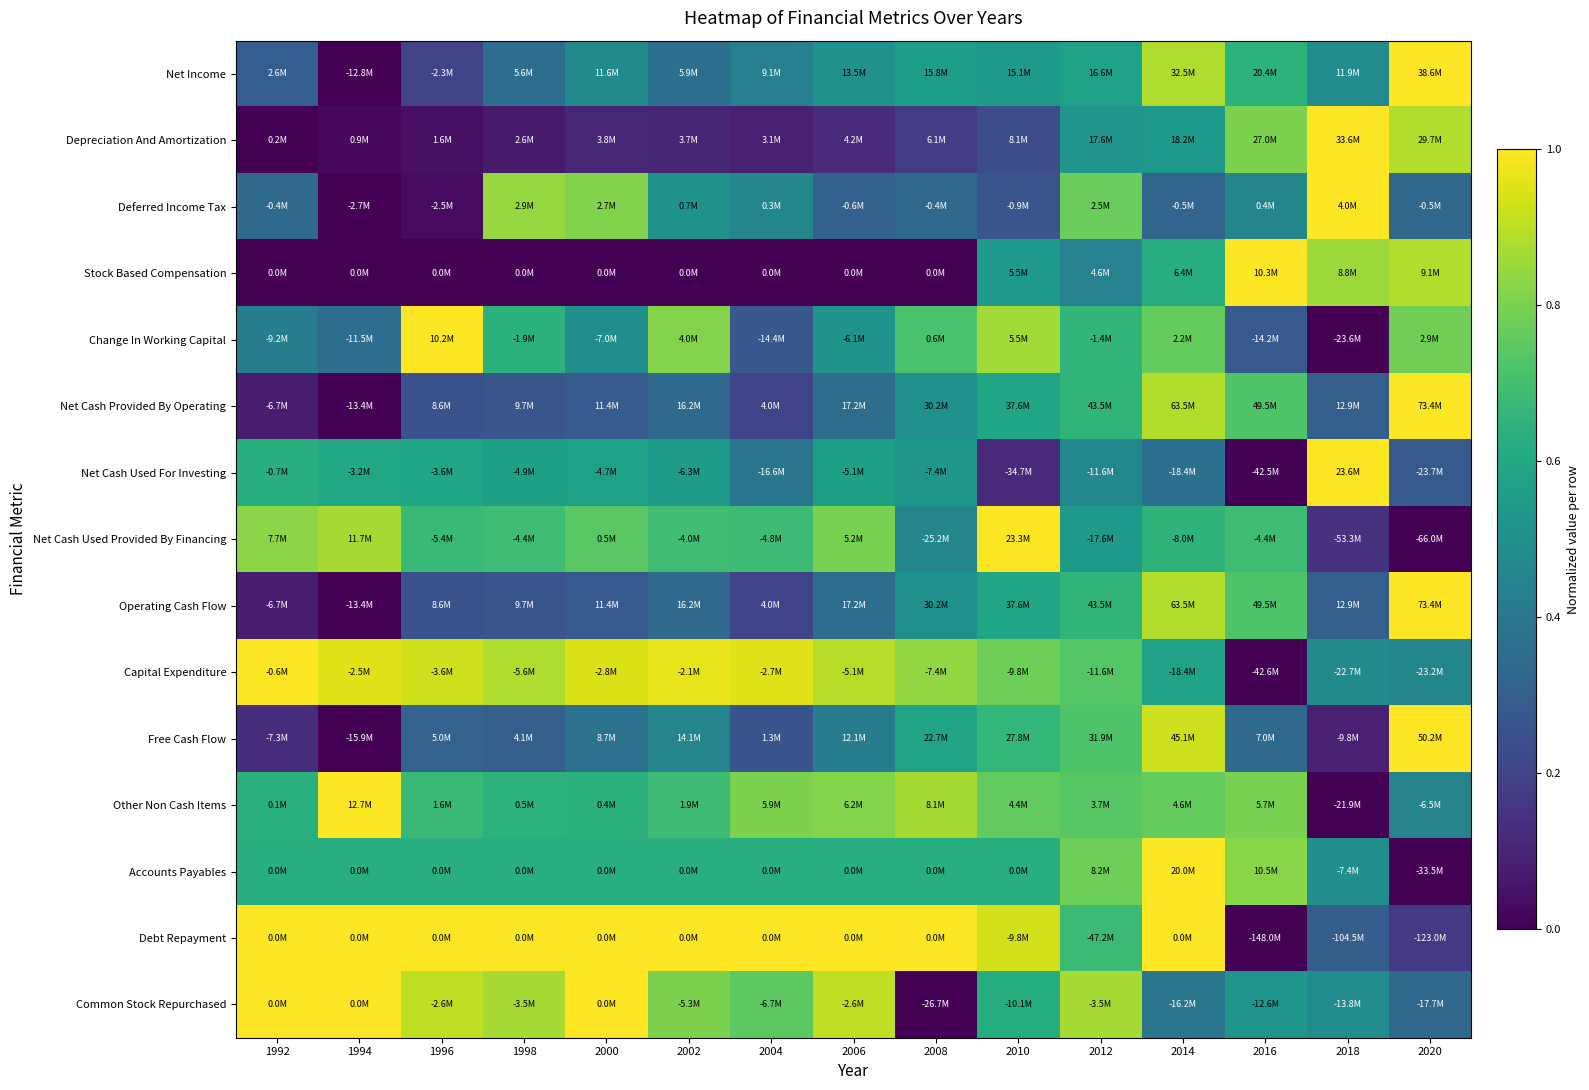

What is the total value across all series at 2006?

8.2